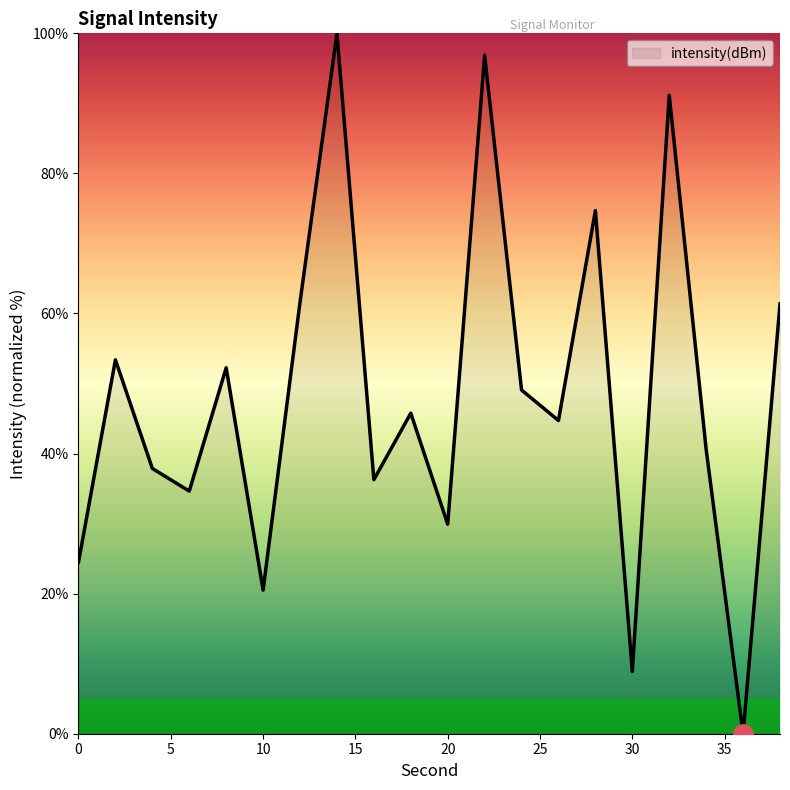

What is the difference between the maximum and minimum values?

100.0